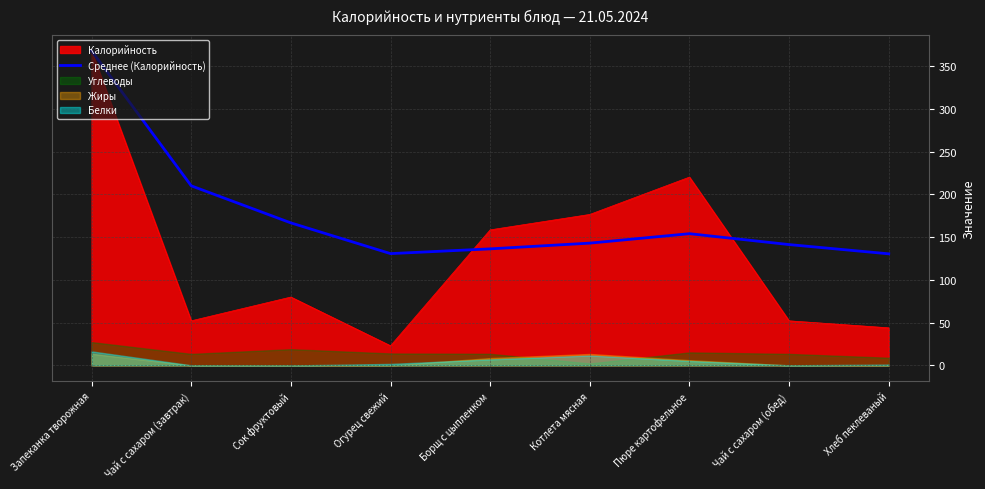

Which label corresponds to the smallest value in the chart?

Хлеб пеклеваный